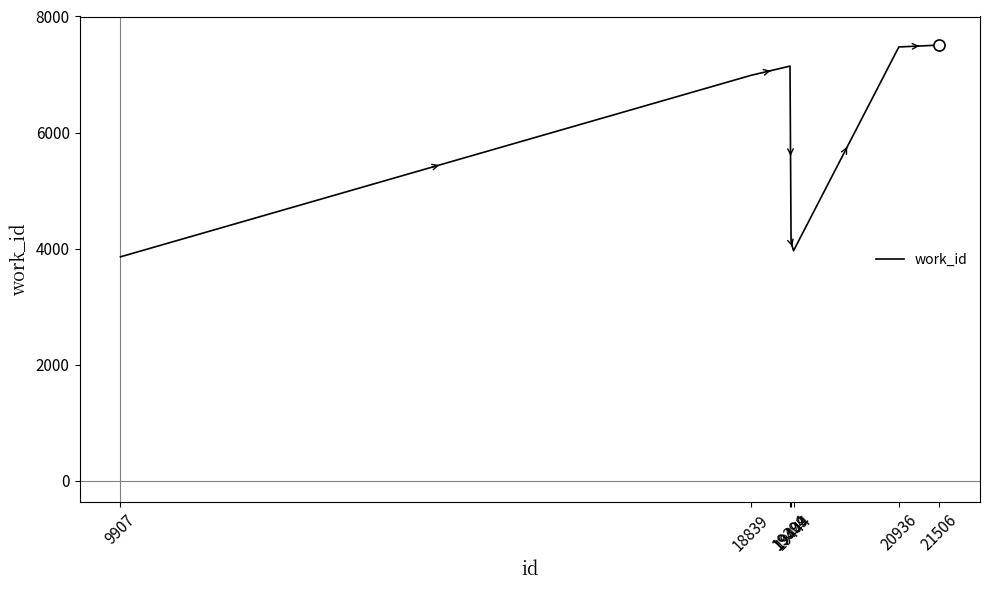

What is the greatest value displayed?

7507